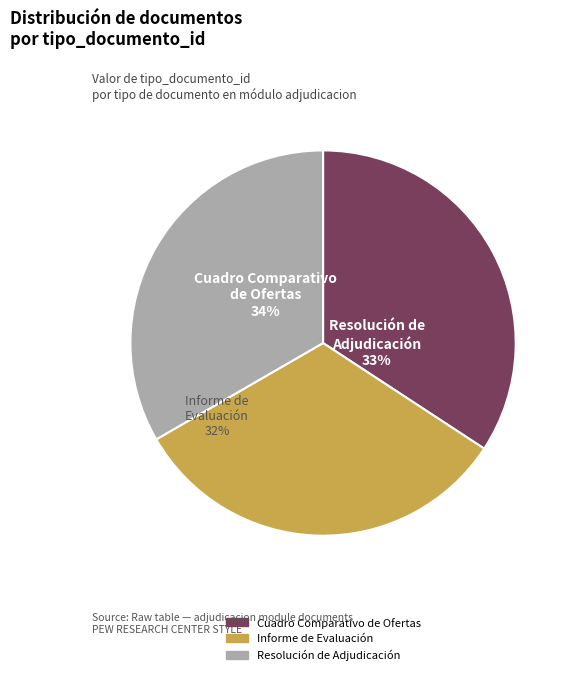

Combined, what portion of the pie is Resolución de Adjudicación and Informe de Evaluación?

65.8%